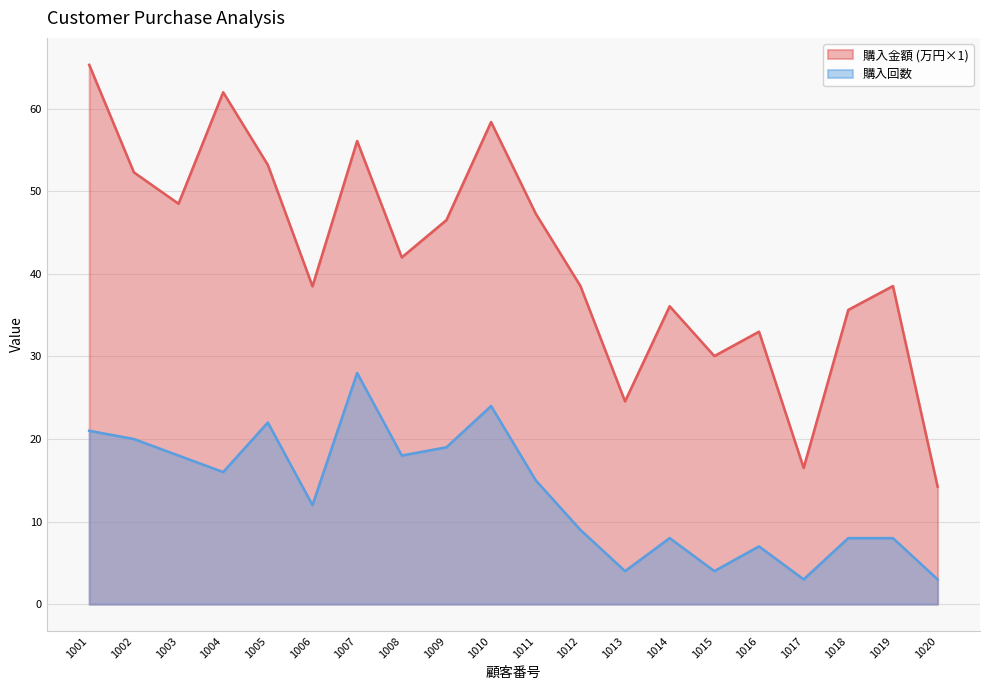

In 購入回数, how many points are higher than both neighbors (excluding endpoints)?

5